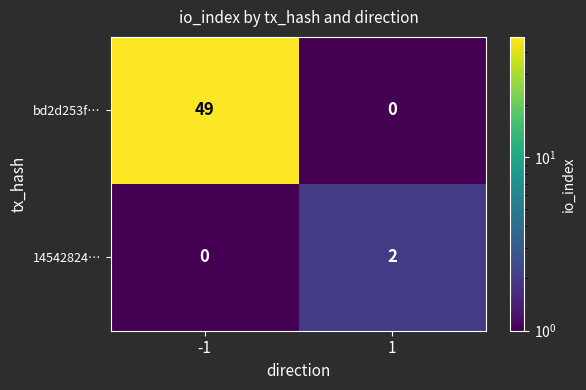

Which series has the largest total across all categories?

bd2d253f…